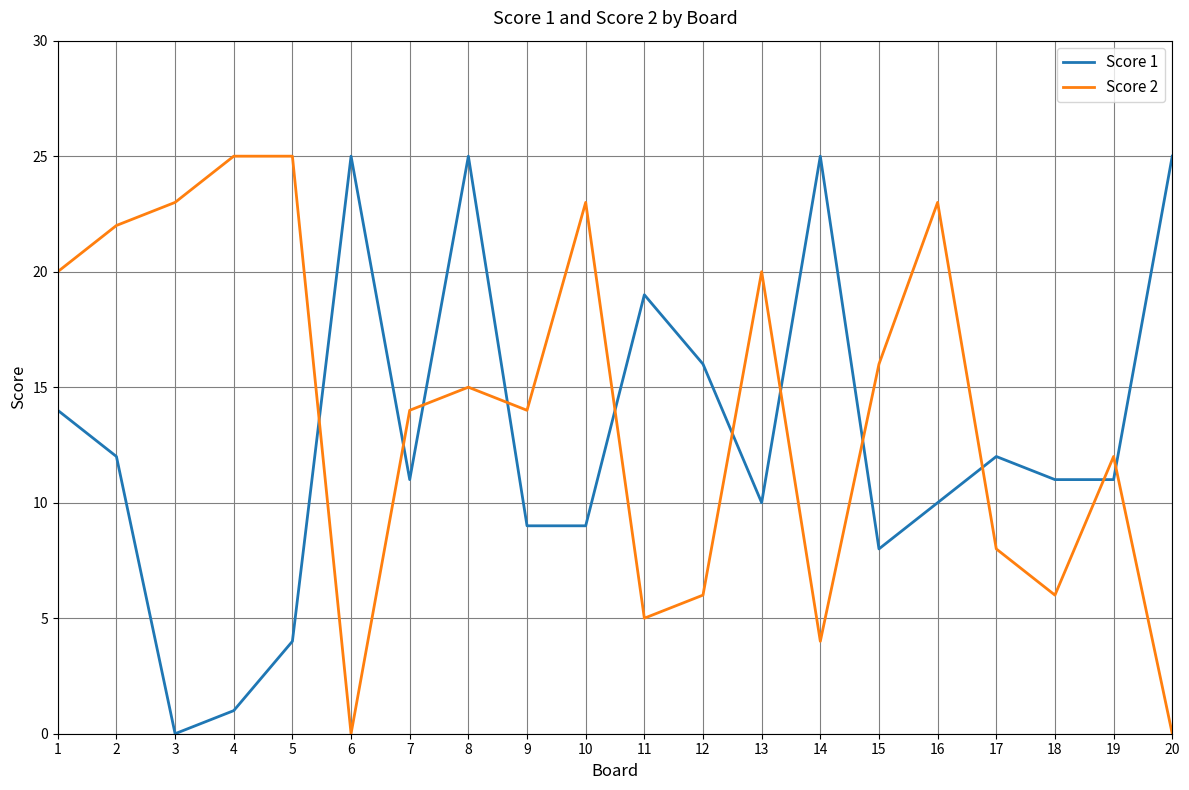

What is the sum of the Score 2 values at 9 and 6?

14